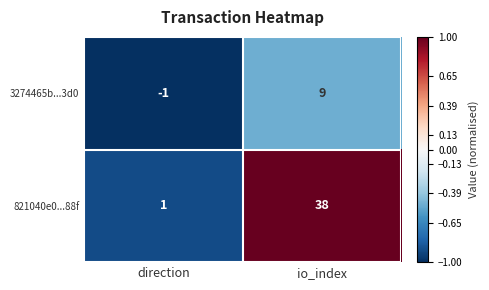

Reading right to left, list all the values displayed in this chart.

3274465b...3d0: io_index=9	direction=-1
821040e0...88f: io_index=38	direction=1